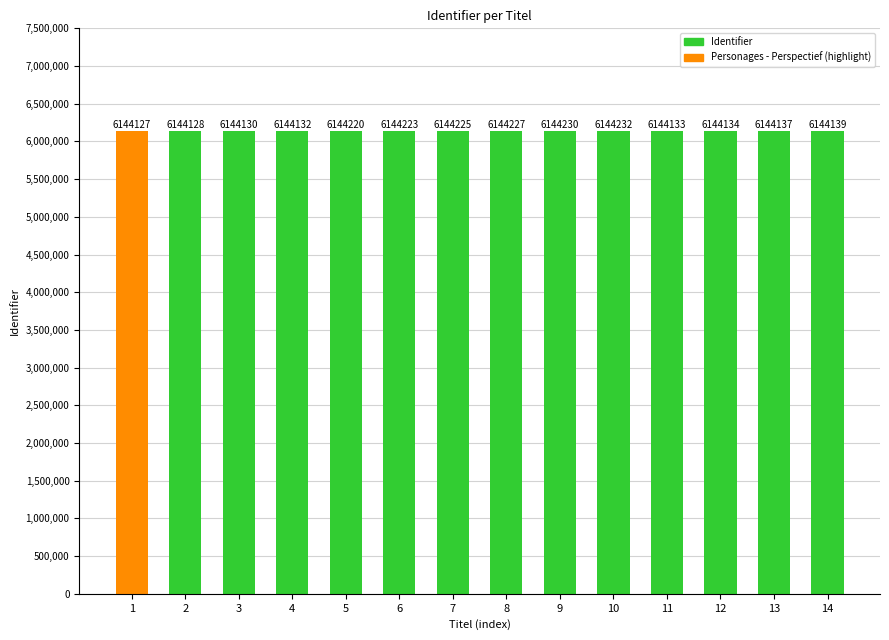

What is the value of the 7th bar from the left?

6144225